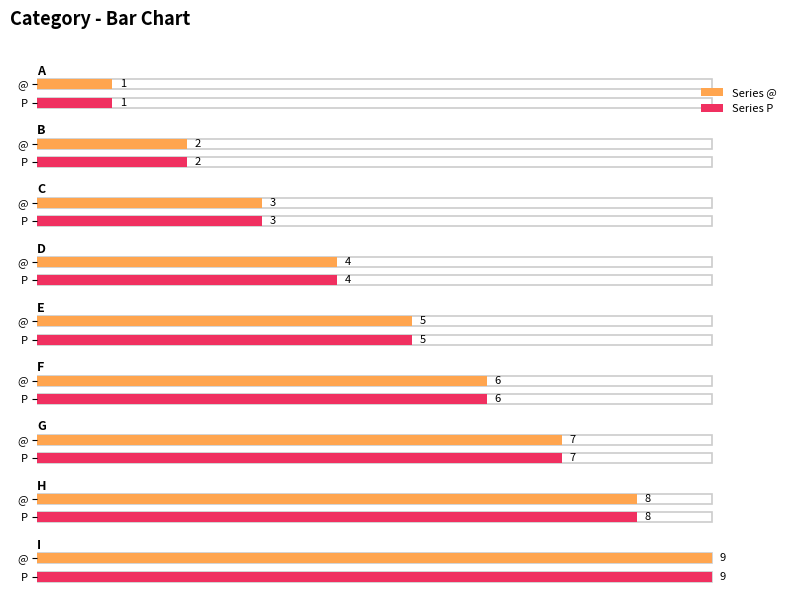

Does the chart contain stacked bars?

No